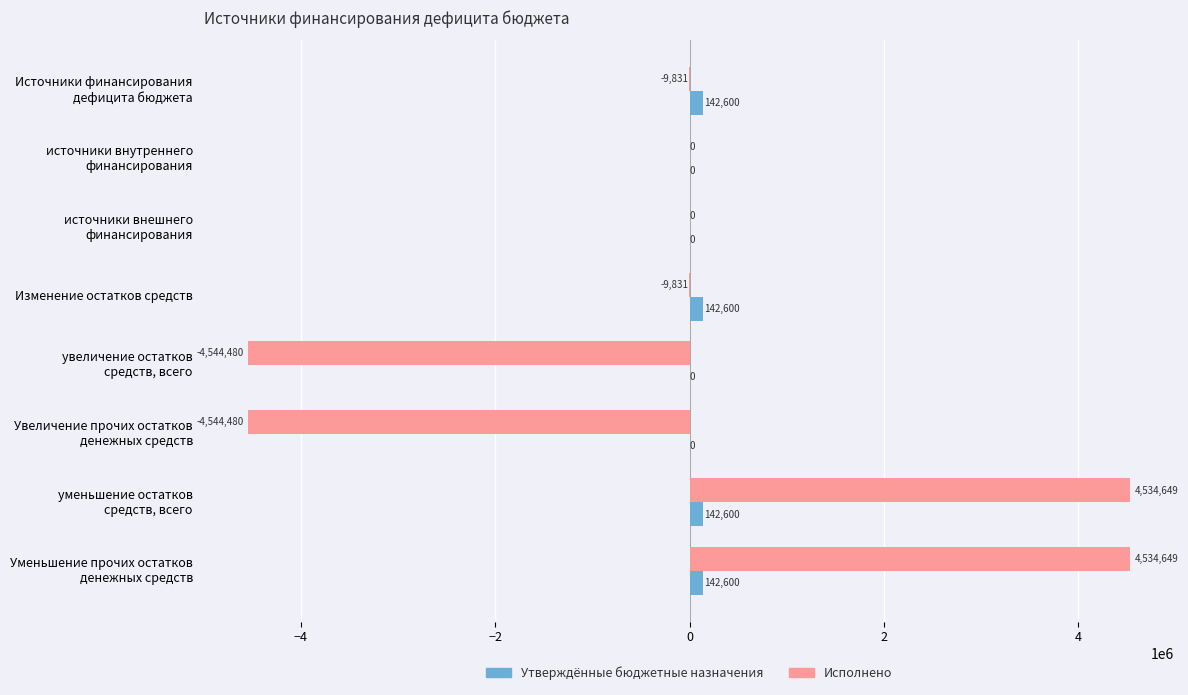

What is the maximum value for Исполнено?

4534648.7